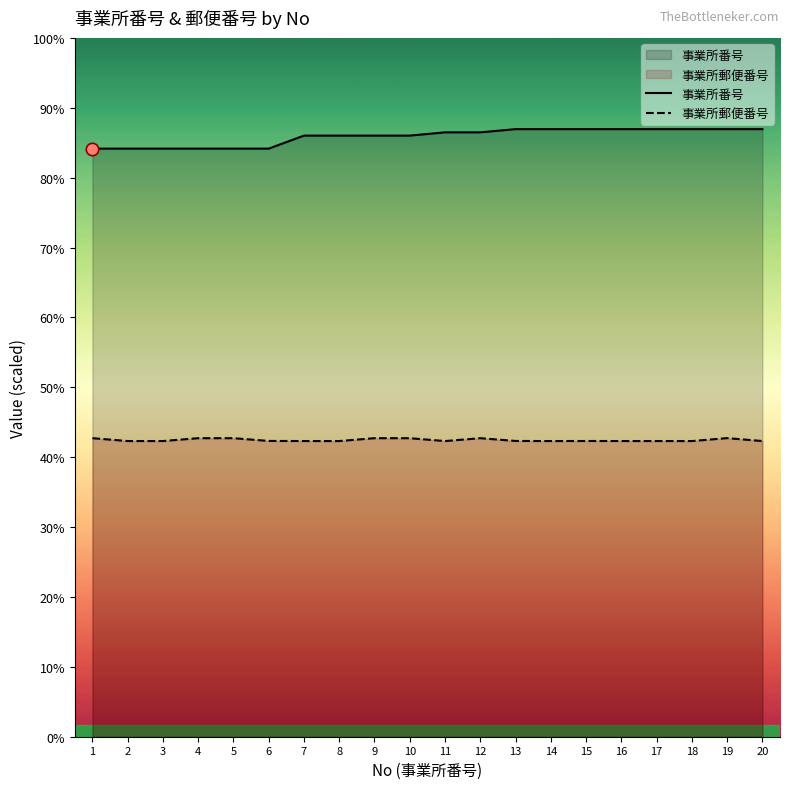

Which series reaches the maximum Y coordinate?

事業所番号